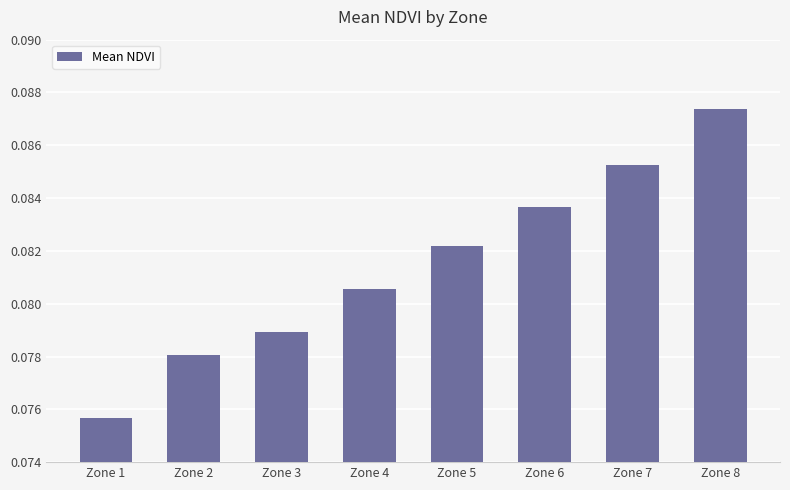

How many values are between 0 and 1?

8